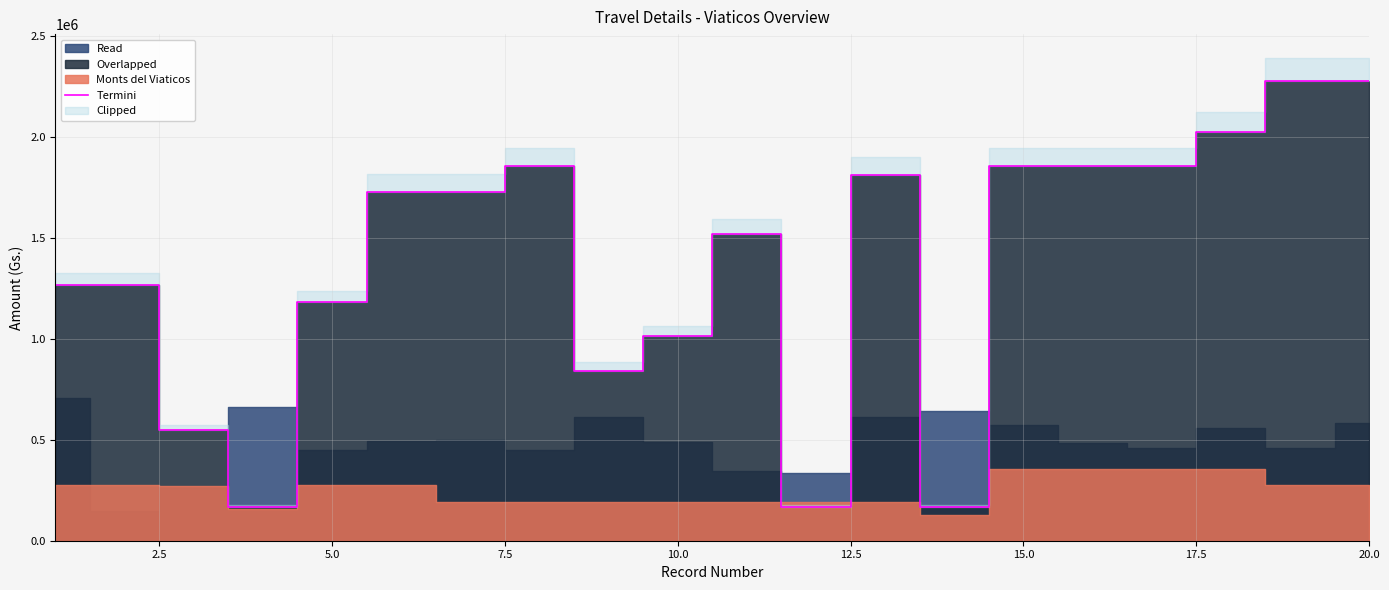

Reading left to right, transcribe all the data shown in this chart.

1265100	1265100	548210	168680	1180760	1728970	1728970	1855480	843400	1012080	1518120	168680	1813310	168680	1855480	1855480	1855480	2024160	2277180	2277180